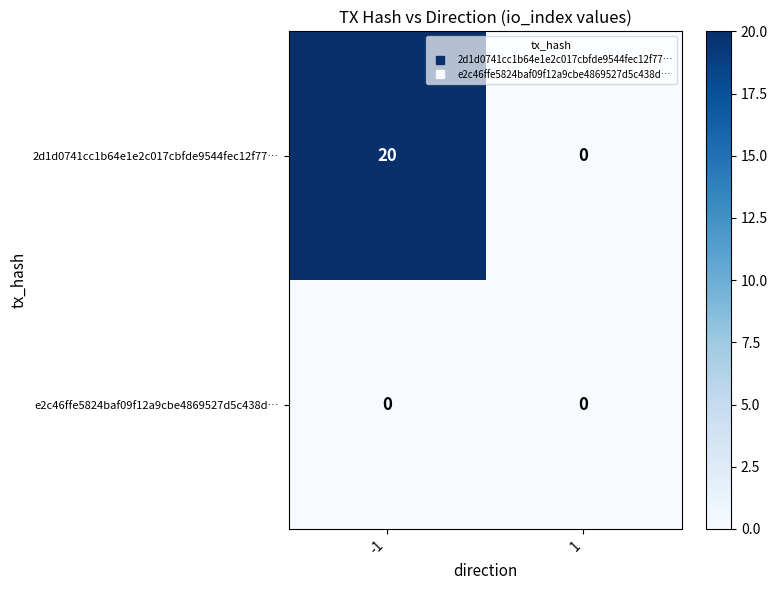

Rank the series at -1 from highest to lowest value.

2d1d0741cc1b64e1e2c017cbfde9544fec12f77…, e2c46ffe5824baf09f12a9cbe4869527d5c438d…